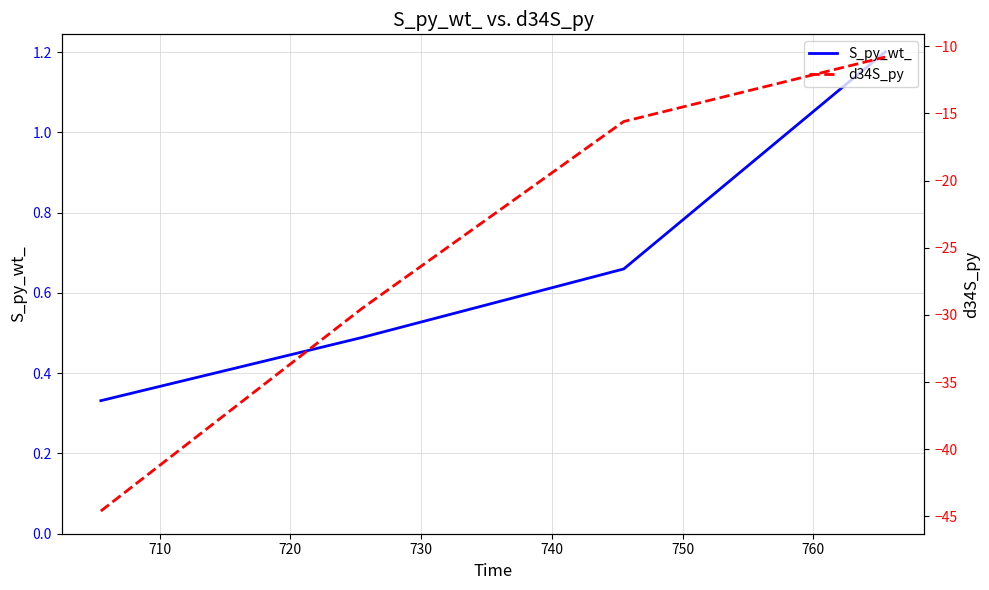

Count the S_py_wt_ values in the range 0 to 1.

3